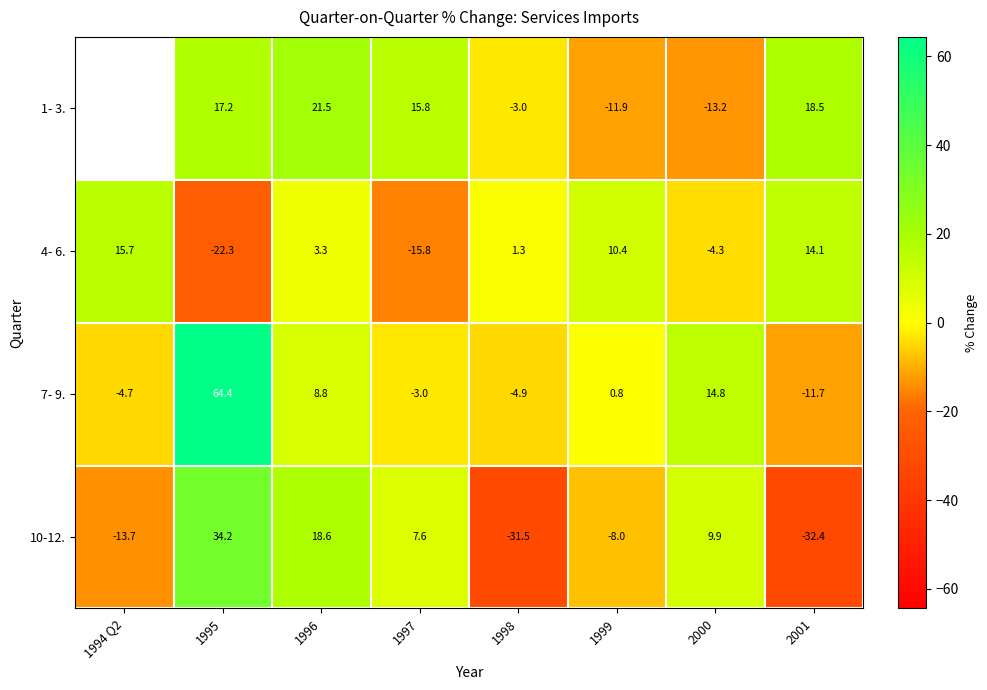

What is the approximate value of 10-12. at 1999?

-8.0